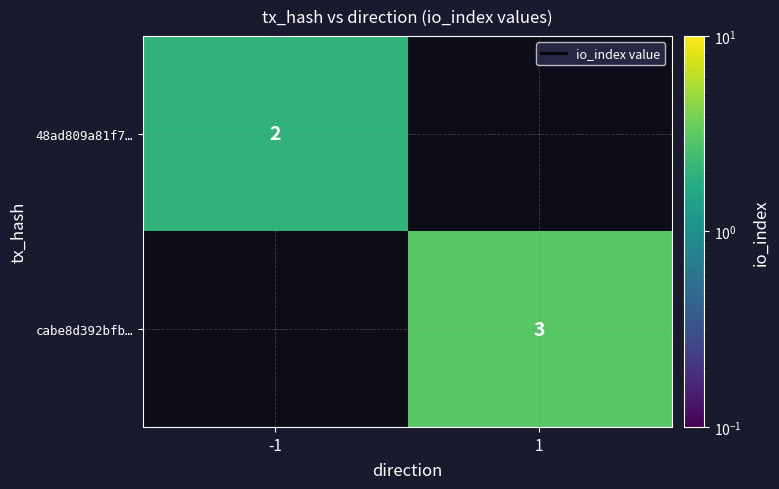

The cabe8d392bfb… series shows 3 at 1. True or false?

True